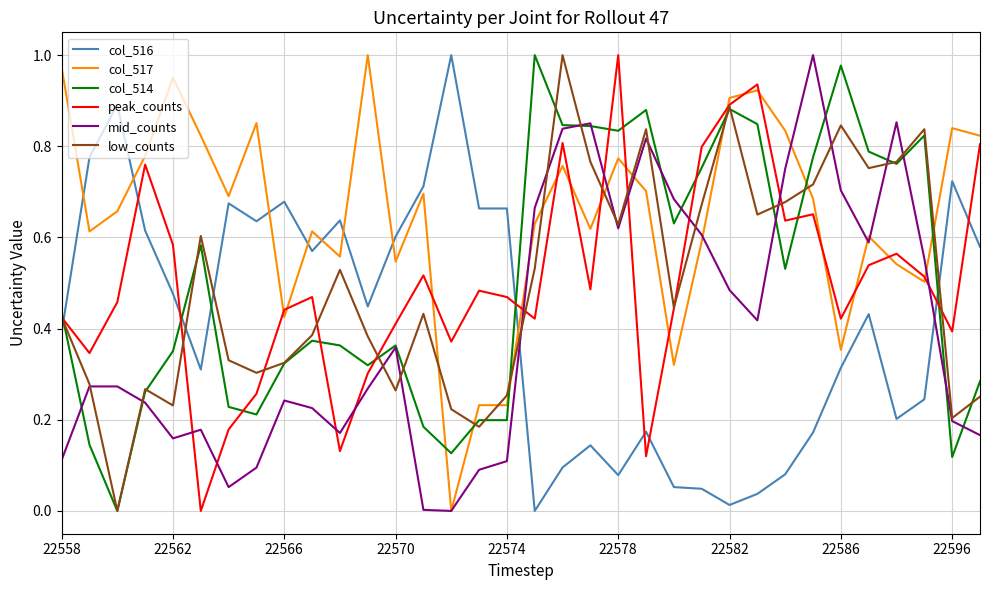

True or false: col_517 and col_514 intersect in this chart.

True